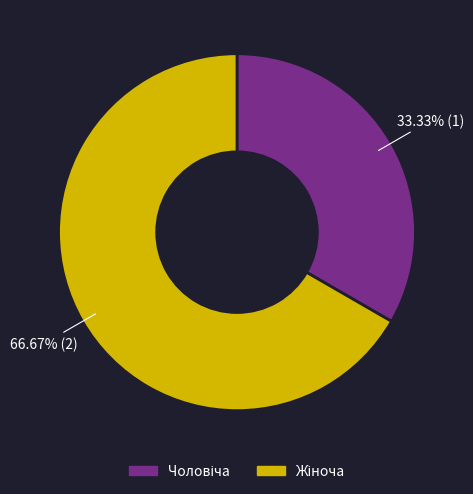

Does any single category account for the majority?

Yes